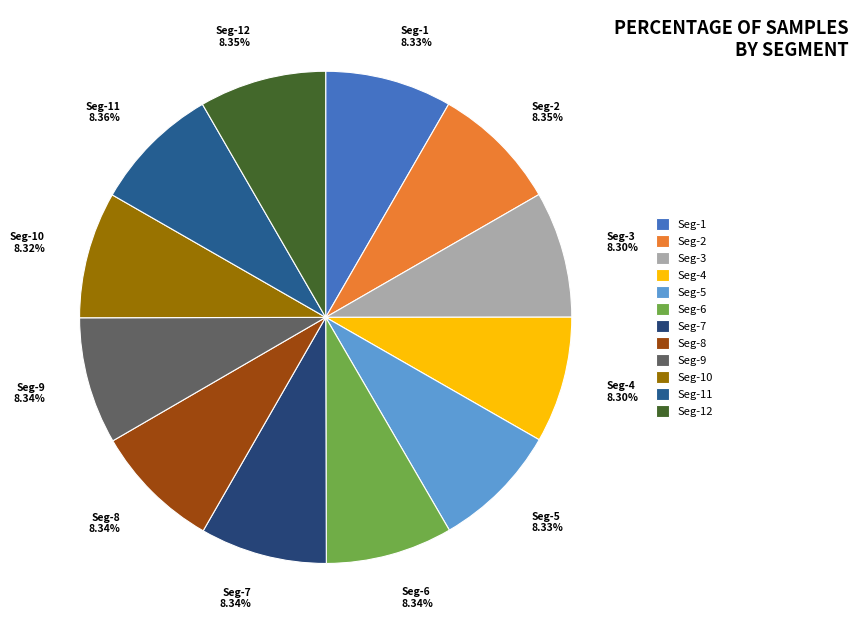

Does Seg-7 8.34% represent more than half of the total?

No